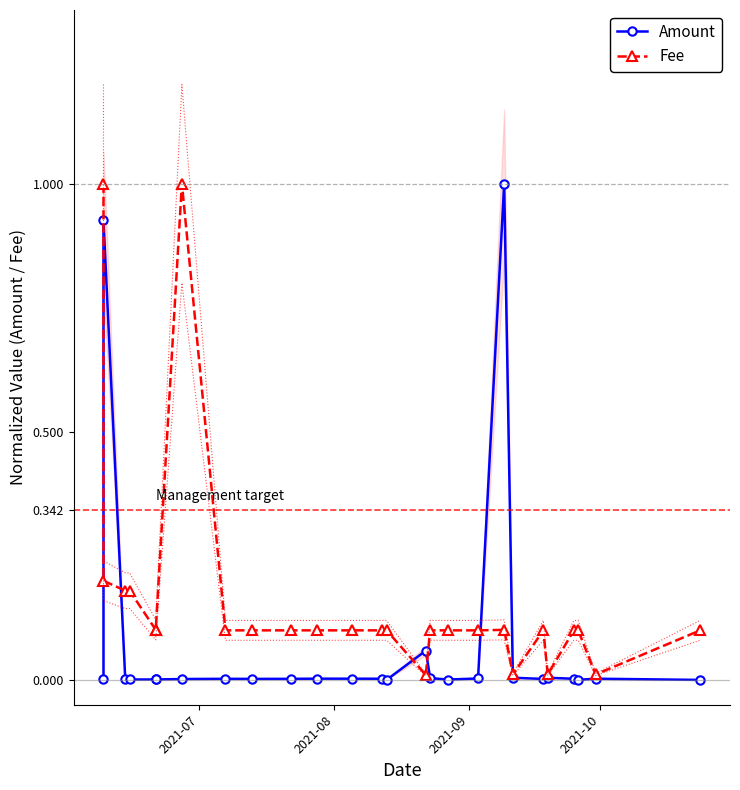

True or false: Amount has more than 2 points higher than both neighbors.

True